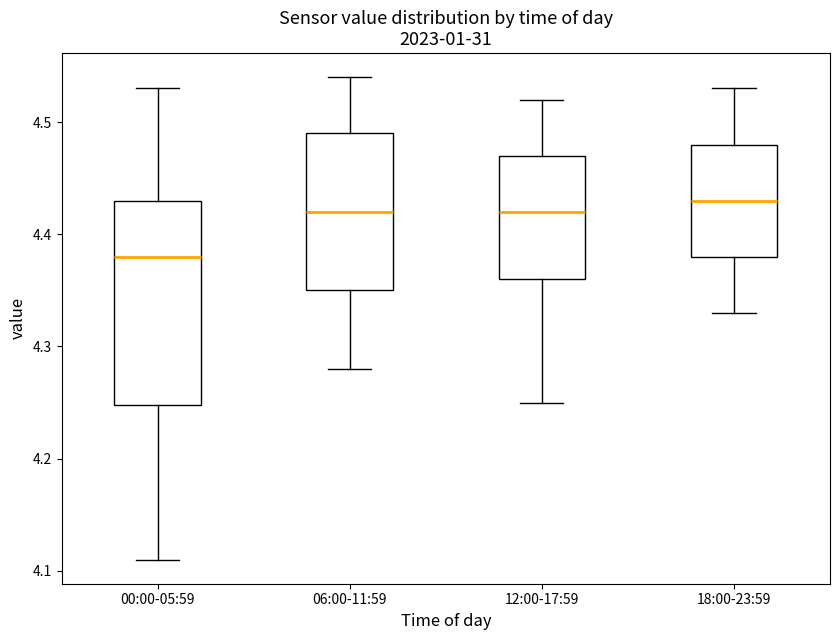

Where does the lower whisker of the box for 00:00-05:59 end on the y-axis? The values are not printed on the chart, so give them approximately, as read against the axis.

4.11